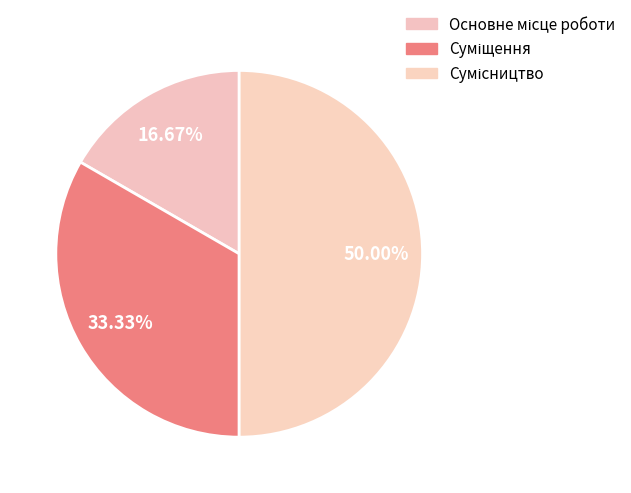

How much of the chart is everything except Суміщення?

66.7%